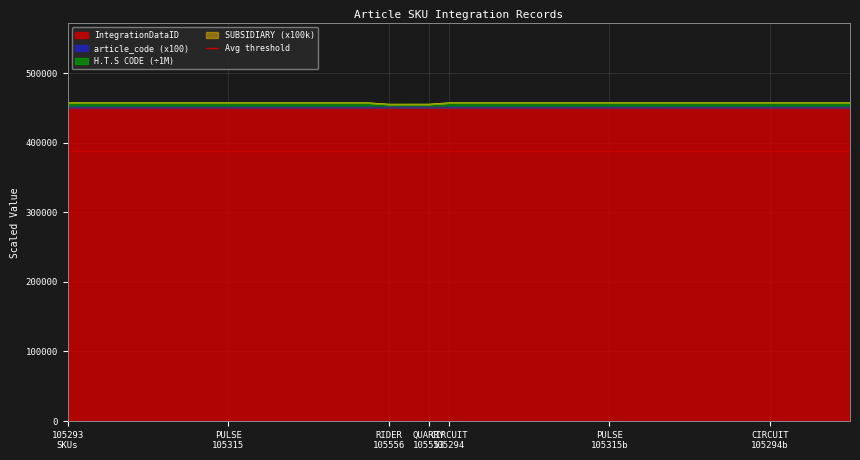

What is the difference between the second highest and minimum values in the article_code series?

2005.0